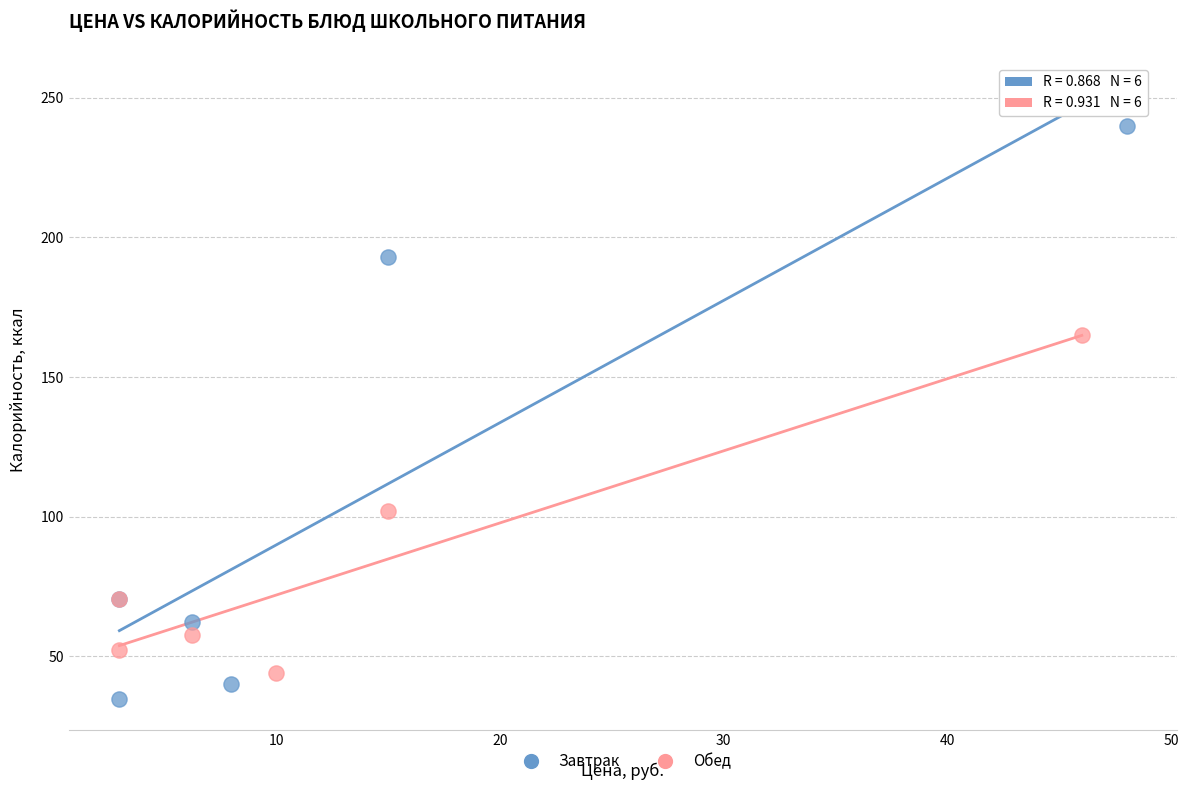

Which series has the widest spread of Y values?

Завтрак